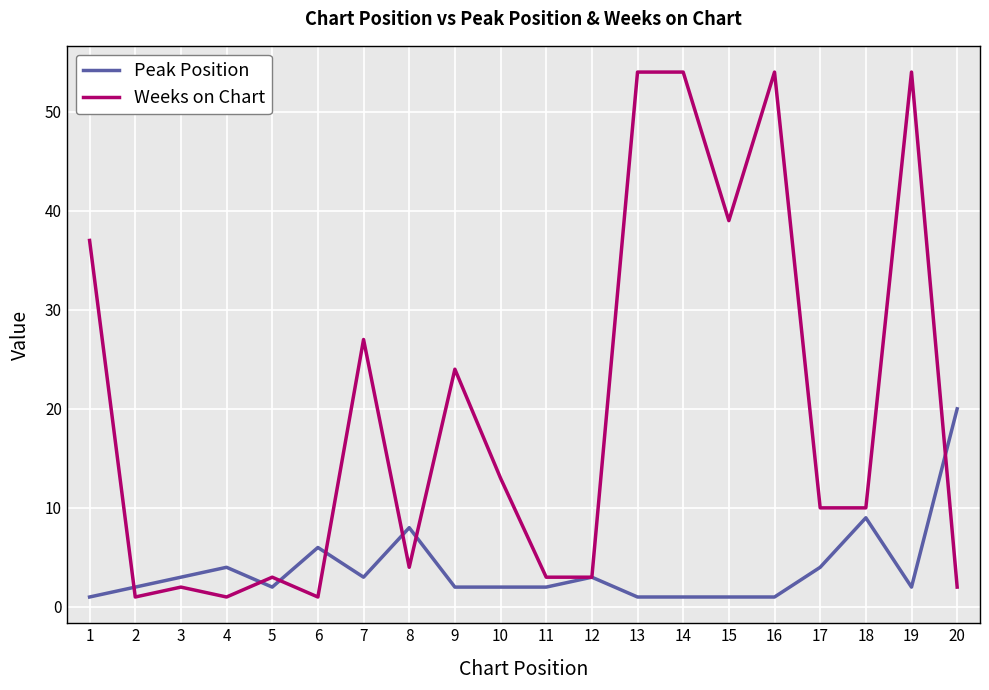

Does the chart display data point markers on the line(s)?

No